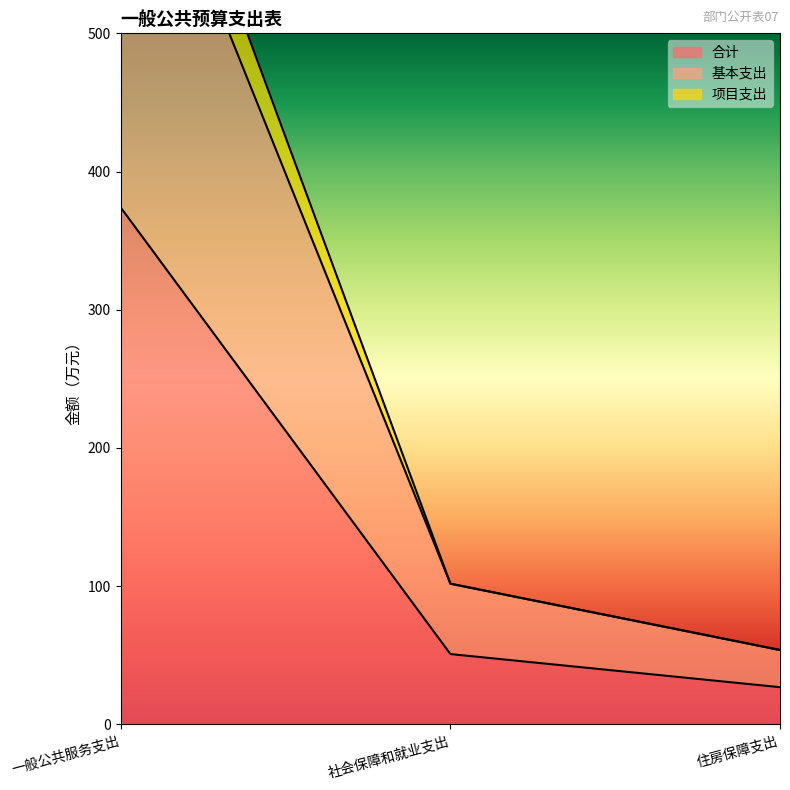

Rank the series by their maximum value, from highest to lowest.

项目支出, 基本支出, 合计